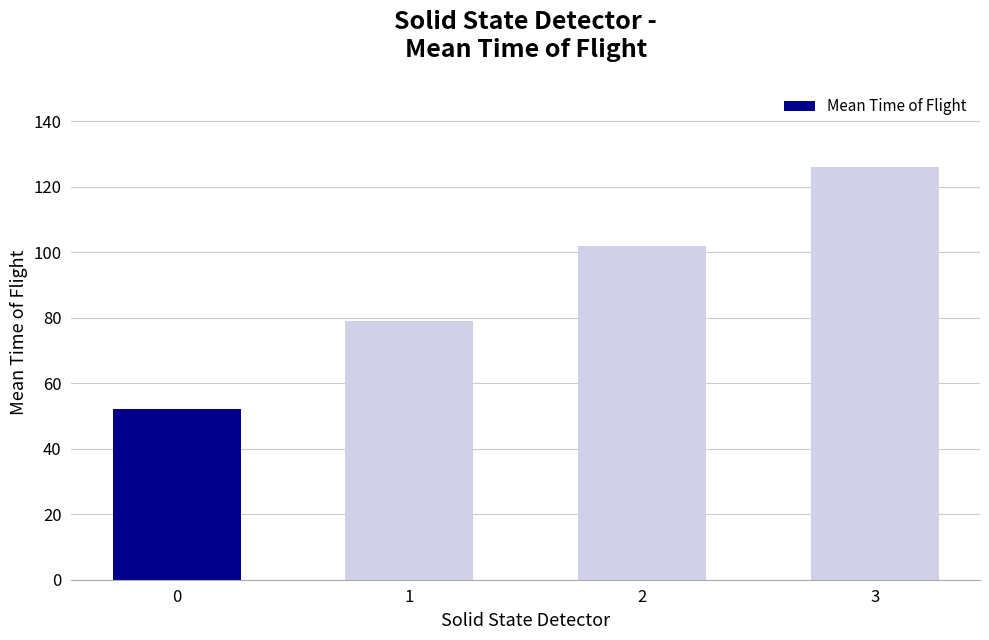

The value at 0 is 52. True or false?

True